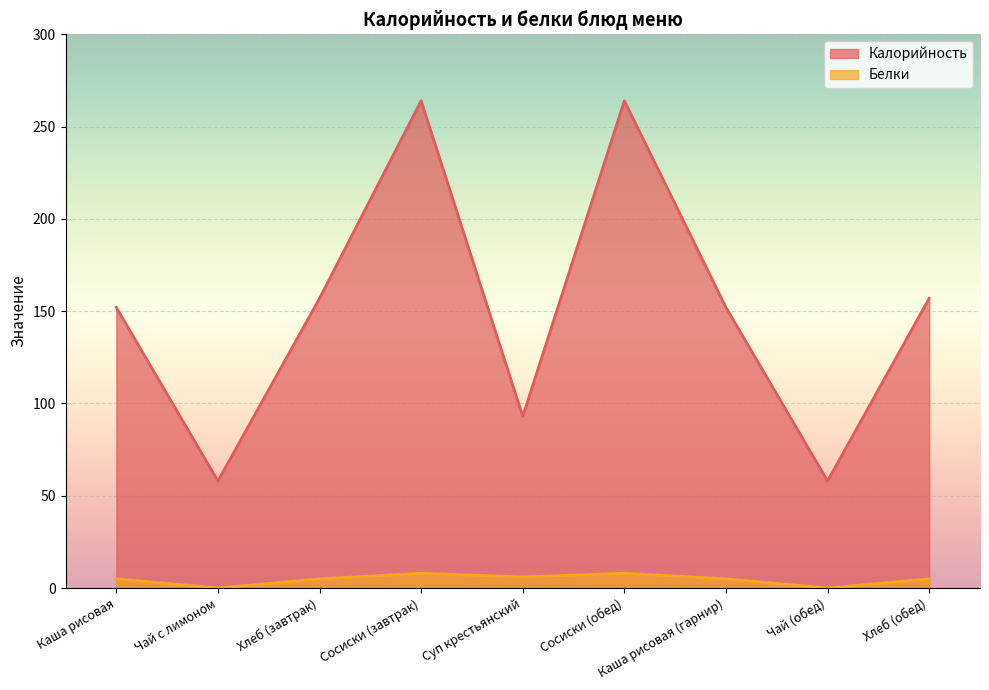

What is the sum of all Белки values?

42